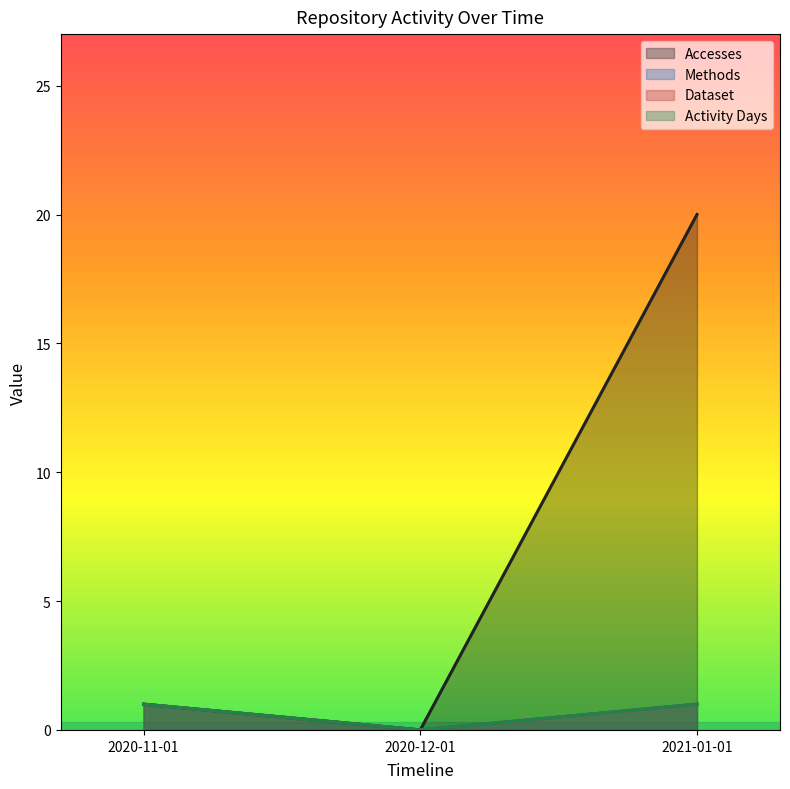

True or false: Accesses has a value of 20 at 2021-01-01.

True